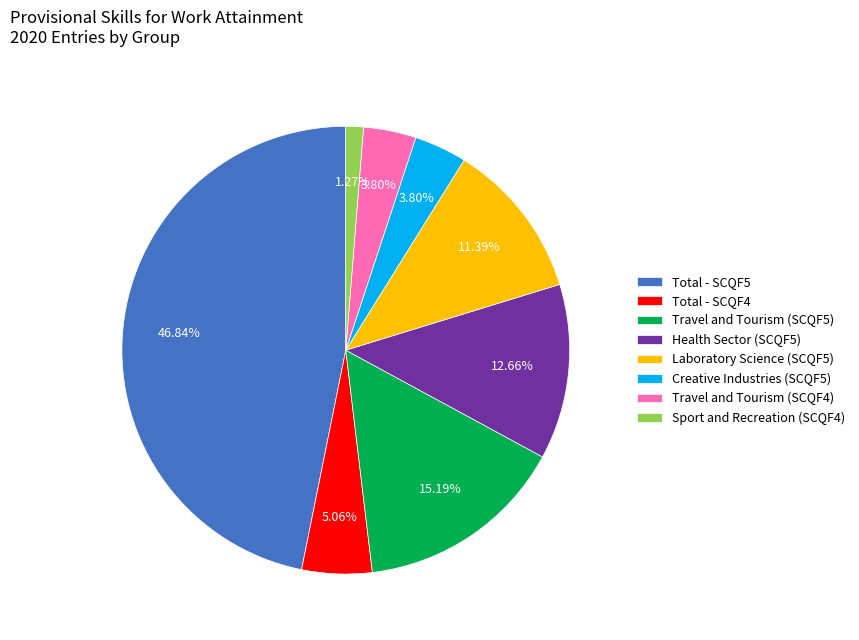

Does any single category account for the majority?

No